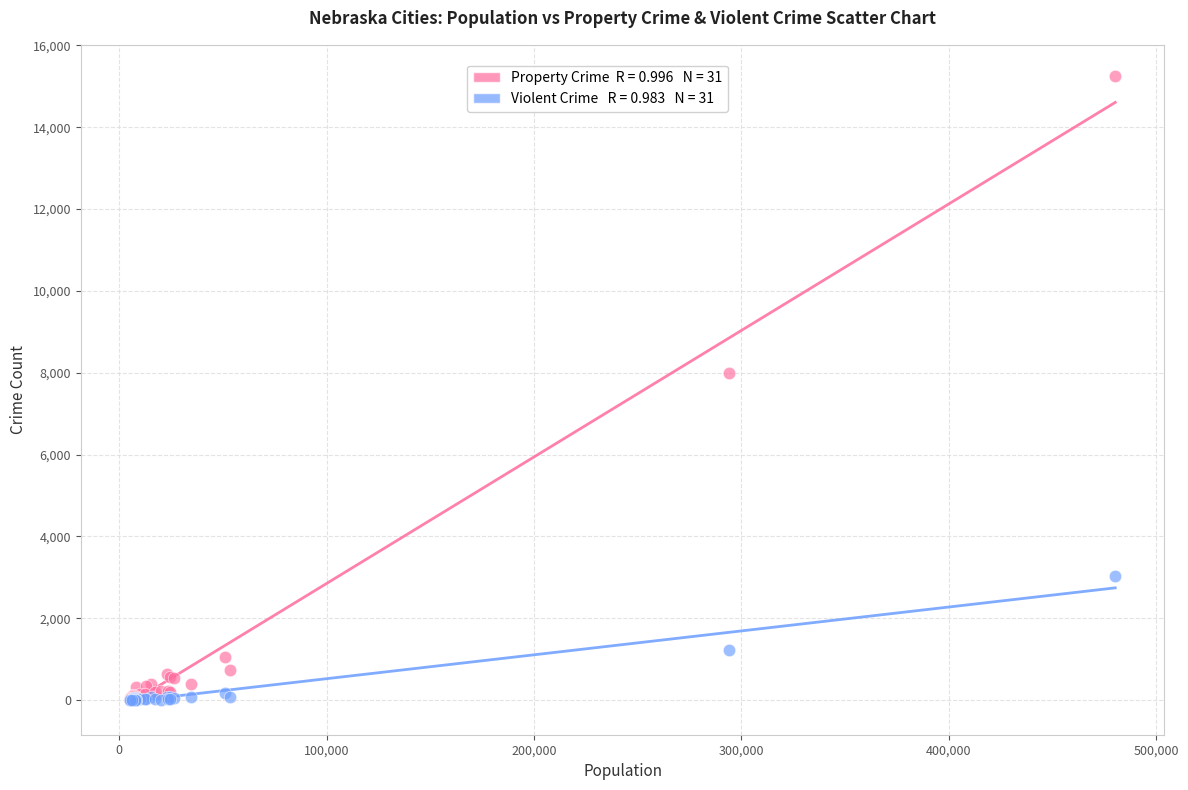

Across all series, what Y value is closest to 7625?

8004